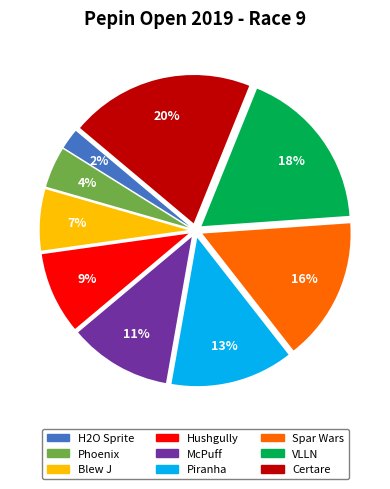

Is H2O Sprite the majority of the pie?

No